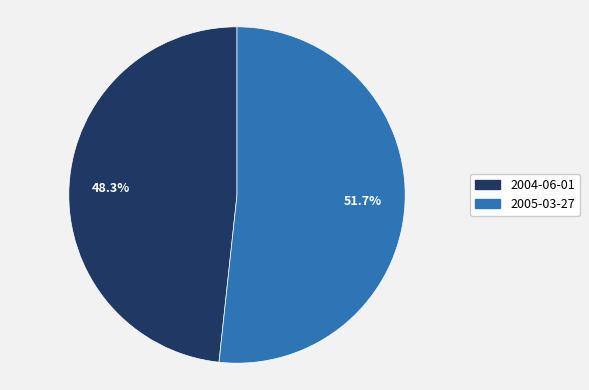

Count the number of slices in the pie.

2